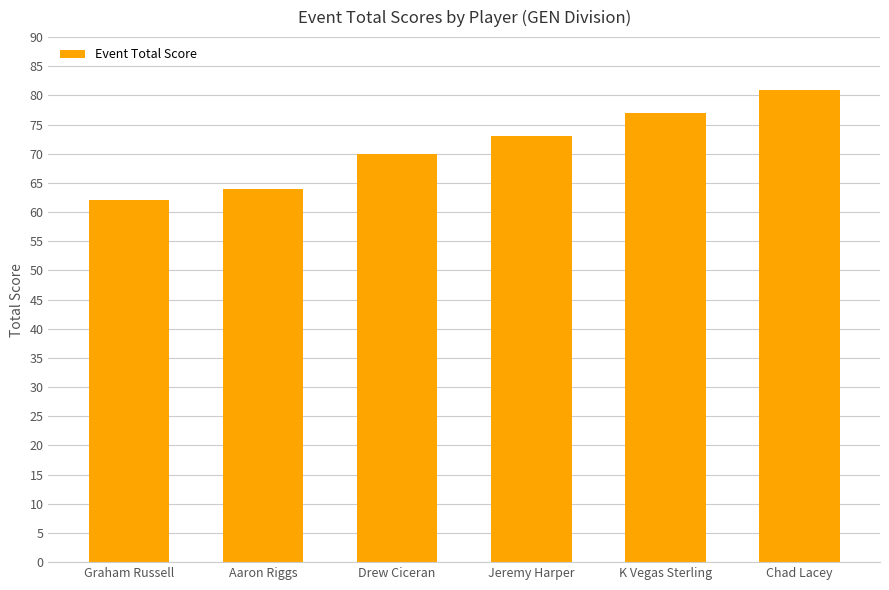

Where is the data nearest to the value 71?

Drew Ciceran